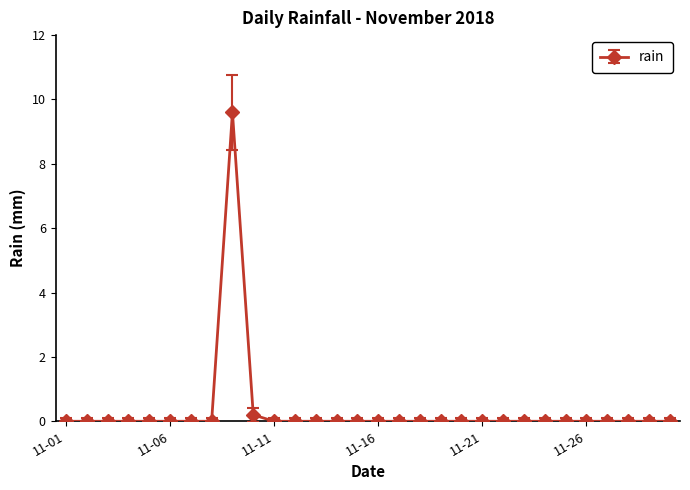

Count the number of data series in this chart.

1